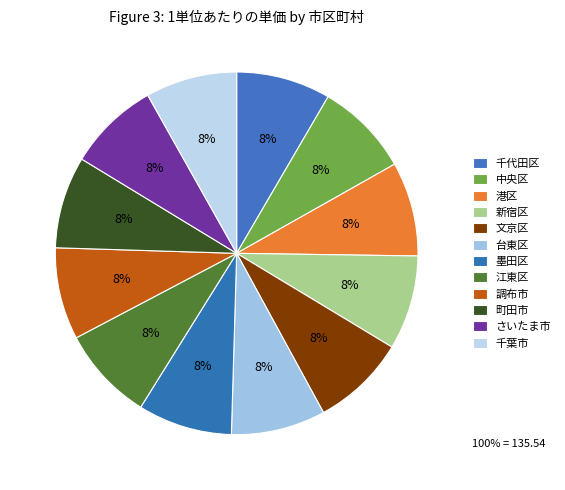

To the nearest percent, what is the combined percentage of 新宿区 and 中央区?

17%